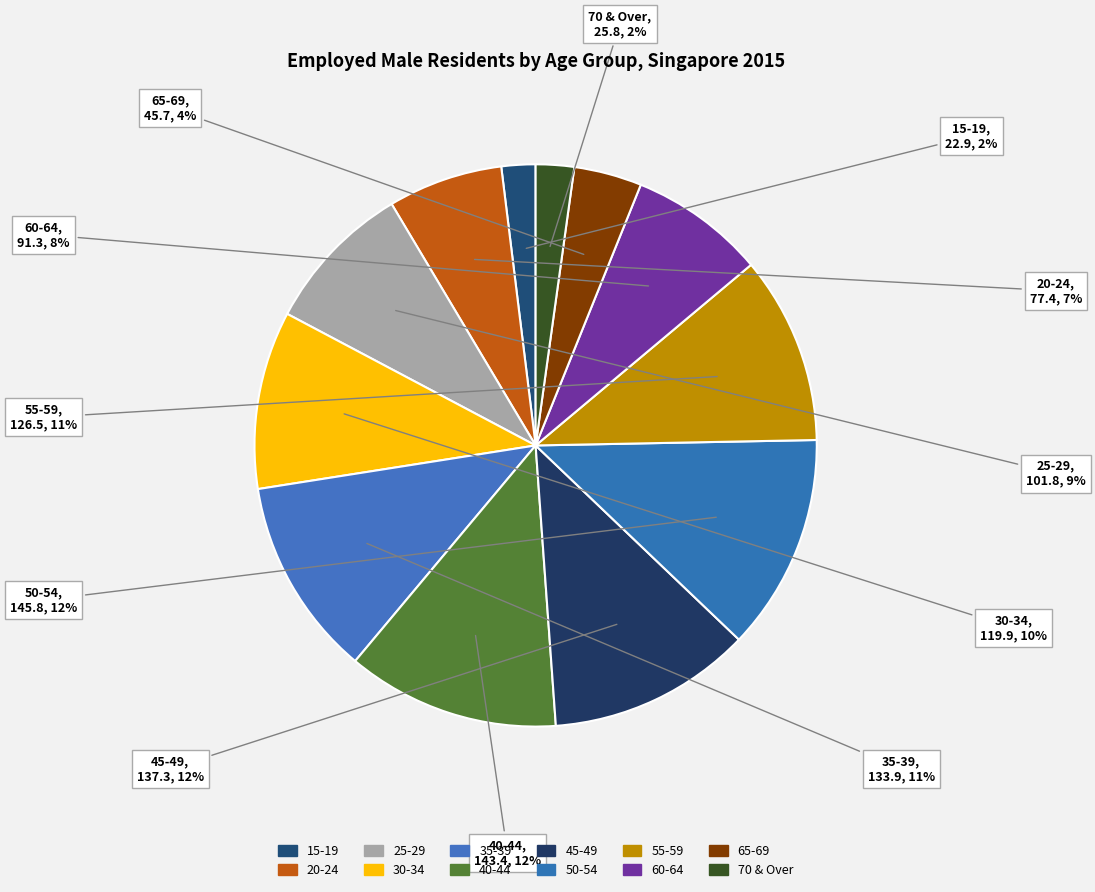

Which slice is the smallest?

15-19